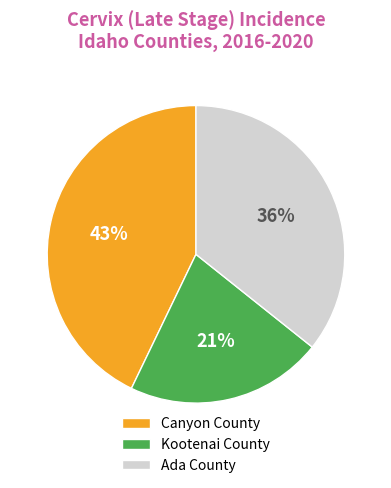

The Kootenai County slice represents 21% of the pie. True or false?

True